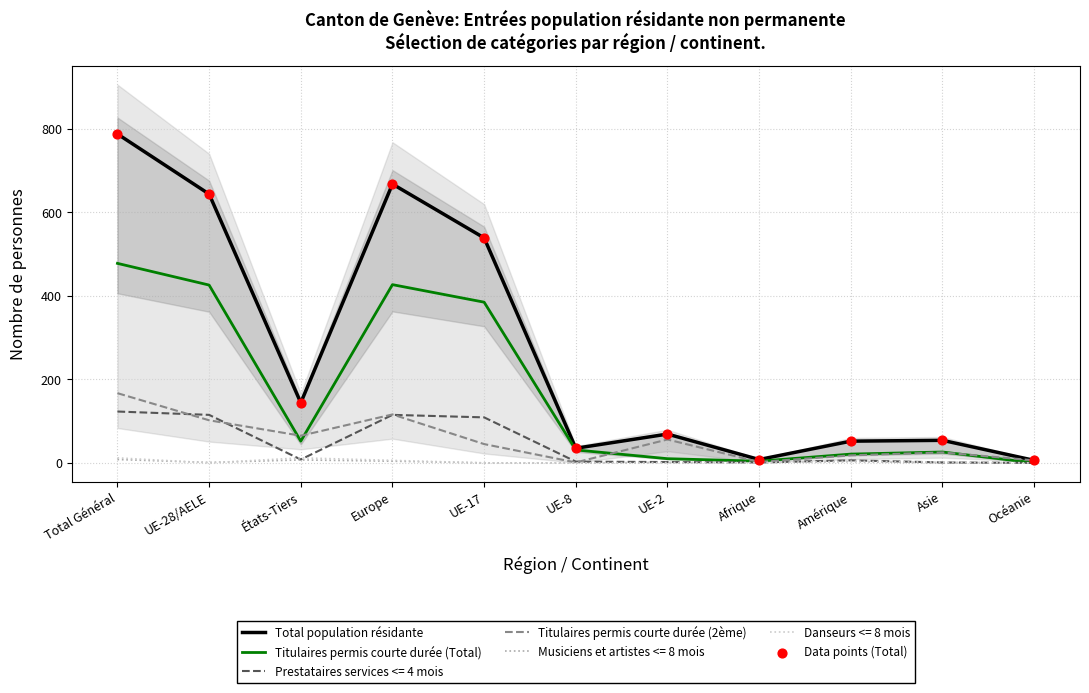

Which series contains the lowest Y value?

Titulaires permis courte durée (Total)